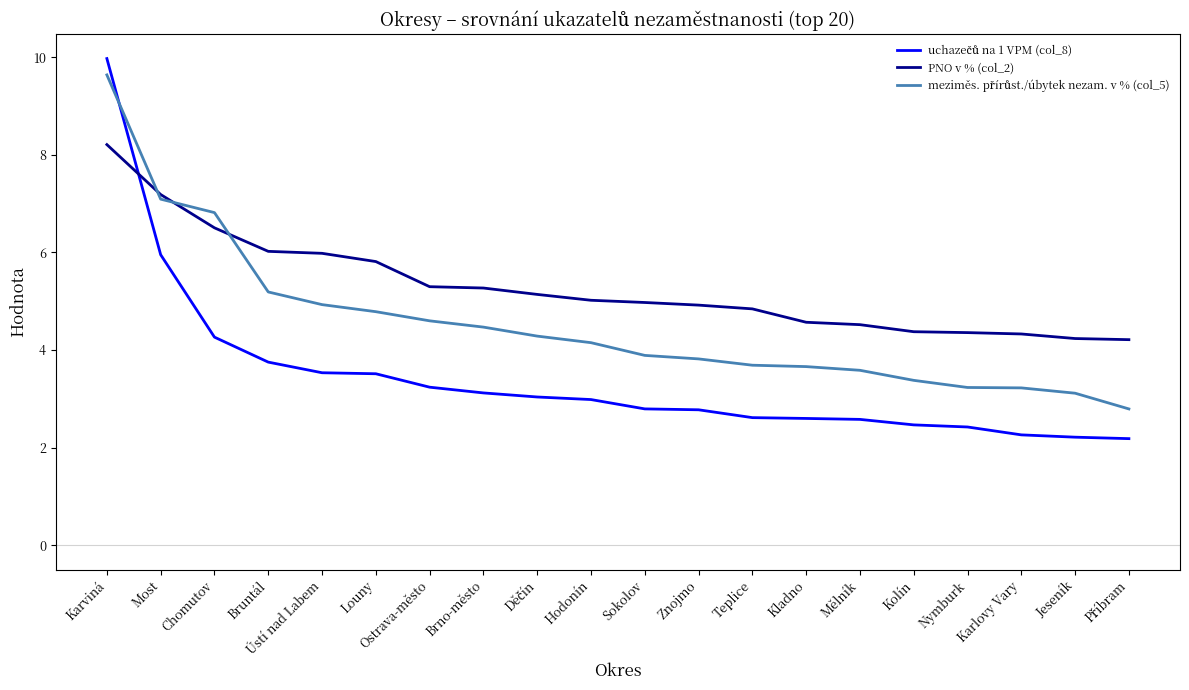

What is the greatest value displayed?

10.0